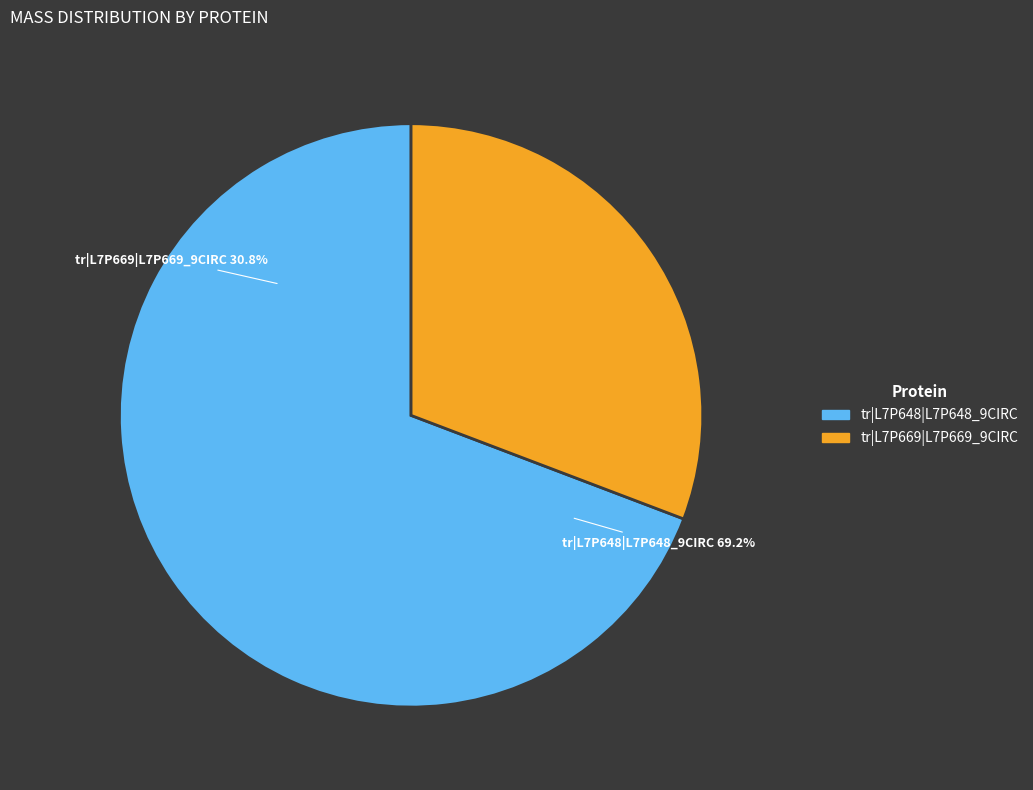

Count the number of slices in the pie.

2